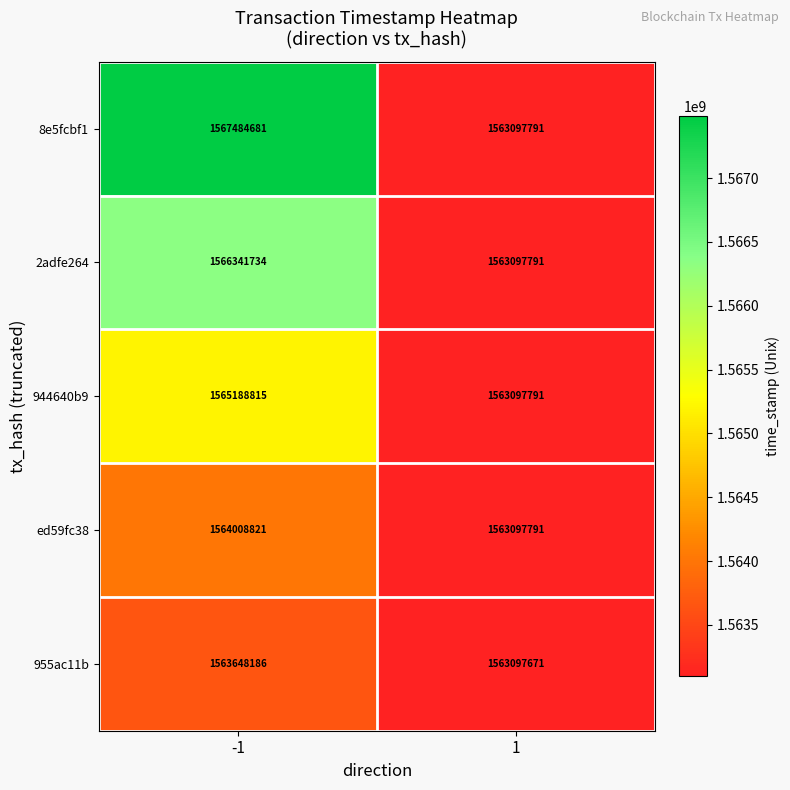

What is the maximum value for 944640b9?

1565188815